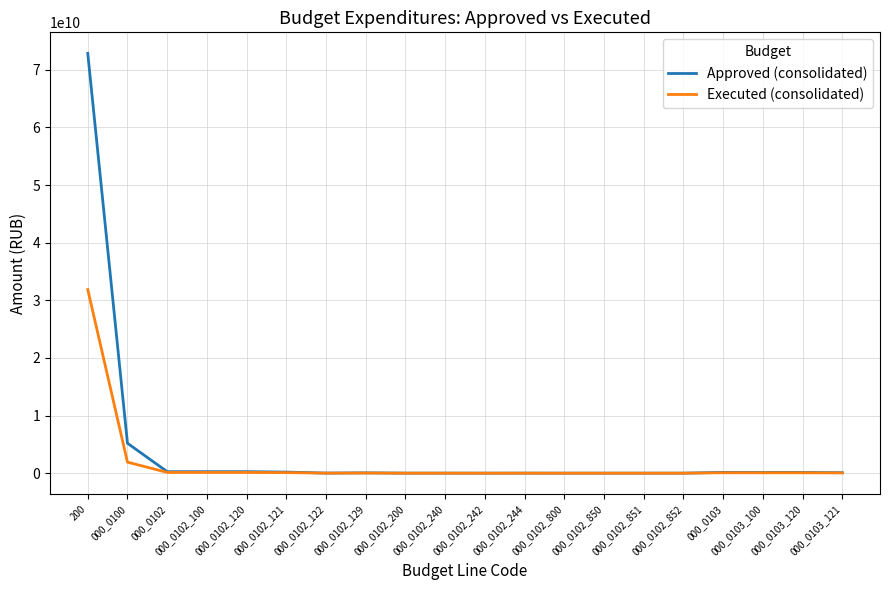

At which category is the sum across all series the highest?

200